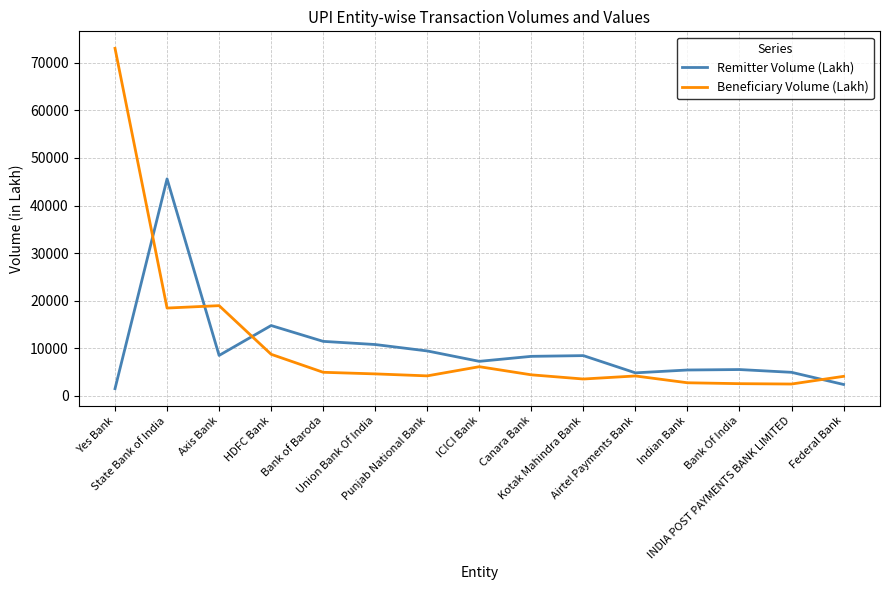

Which series has the widest spread of values?

Beneficiary Volume (Lakh)